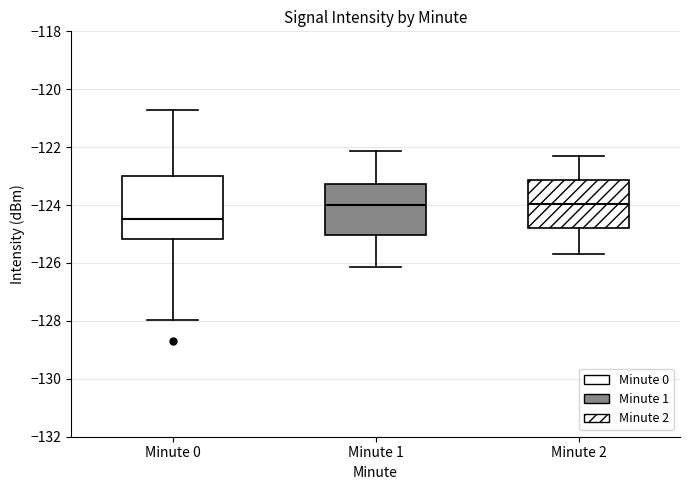

Reading left to right, read every box against the y-axis: the position of its median line, the range the box covers, and the ends of its whiskers. The values are not printed on the chart, so give them approximately, as read against the axis.

Minute 0: median -124.4, box -125.2 to -123.0, whiskers -128.0 to -120.8
Minute 1: median -124.0, box -125.0 to -123.2, whiskers -126.2 to -122.2
Minute 2: median -124.0, box -124.8 to -123.2, whiskers -125.6 to -122.2